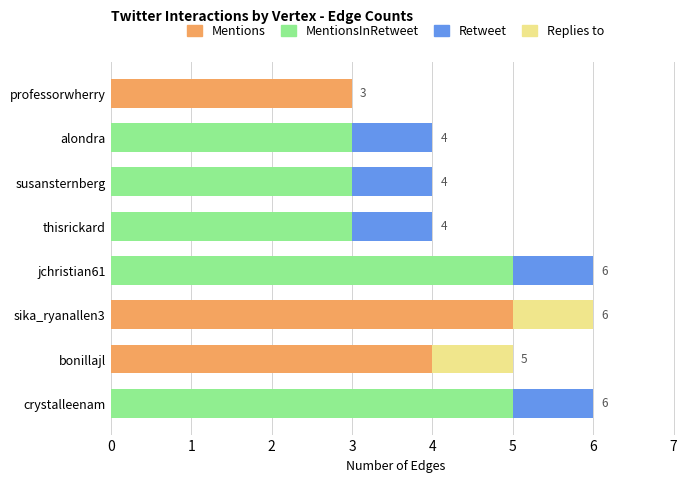

What is the total value across all series at bonillajl?

5